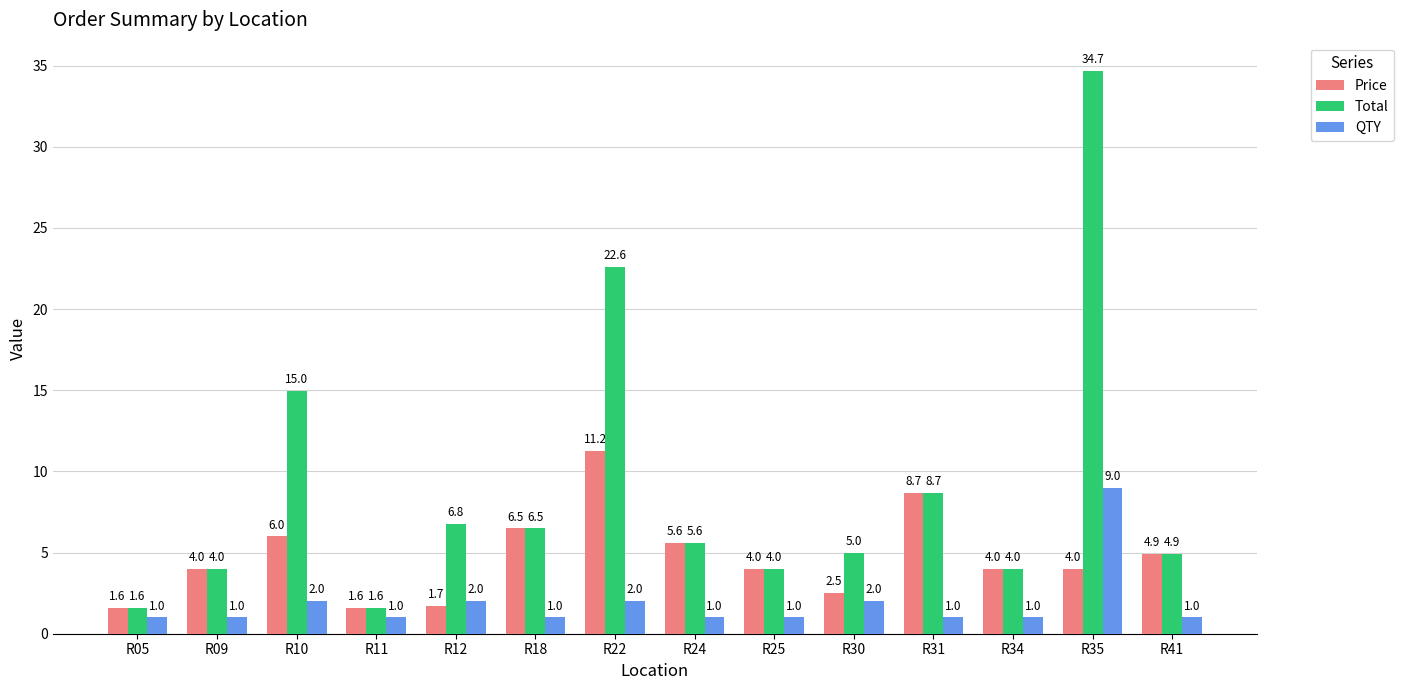

What is the lowest value of the QTY series?

1.0